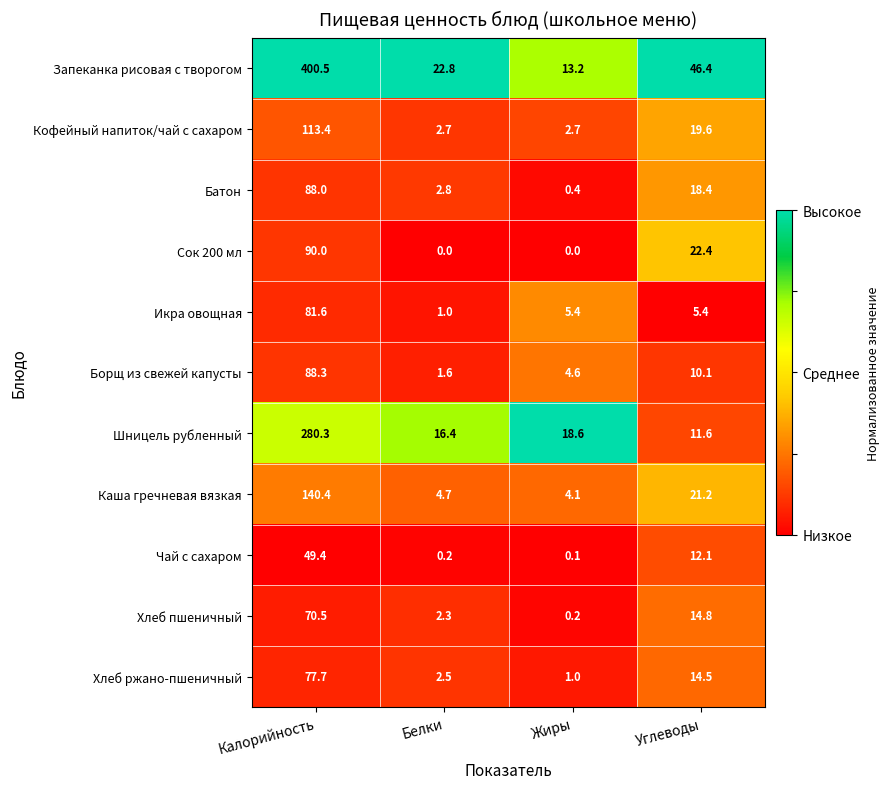

The value of Запеканка рисовая с творогом at Калорийность is 400.5. True or false?

True